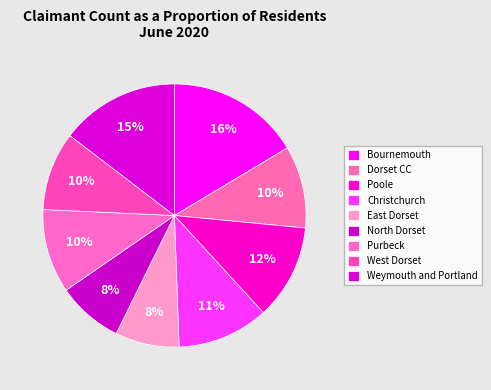

Is there a majority slice in this chart?

No